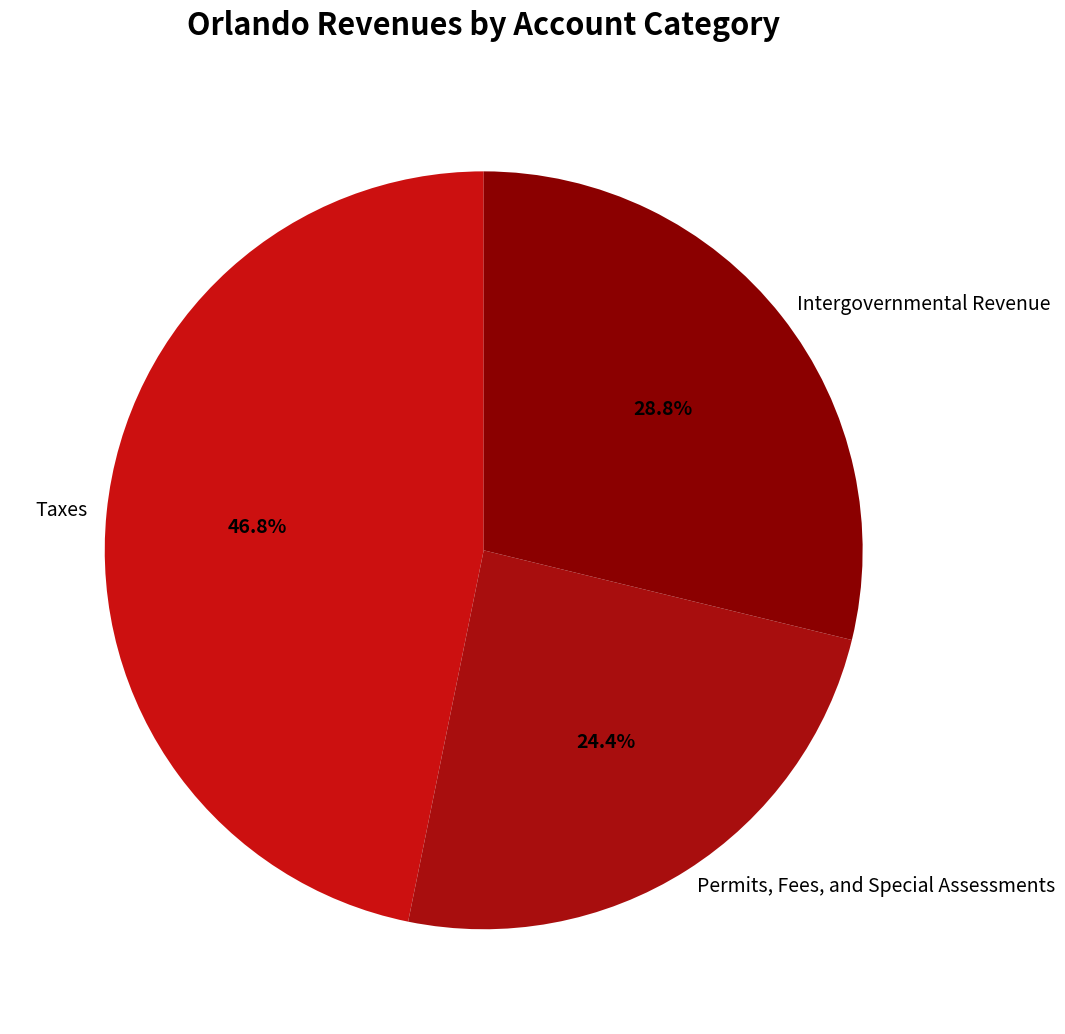

To the nearest percent, what portion does Permits, Fees, and Special Assessments represent?

24%